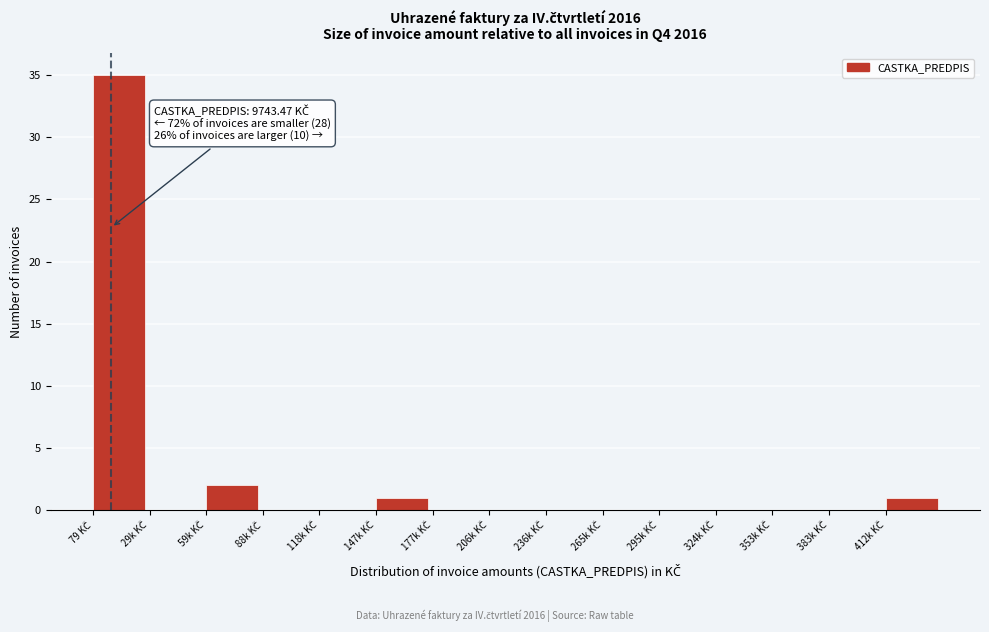

What is the maximum value shown in the chart?

35